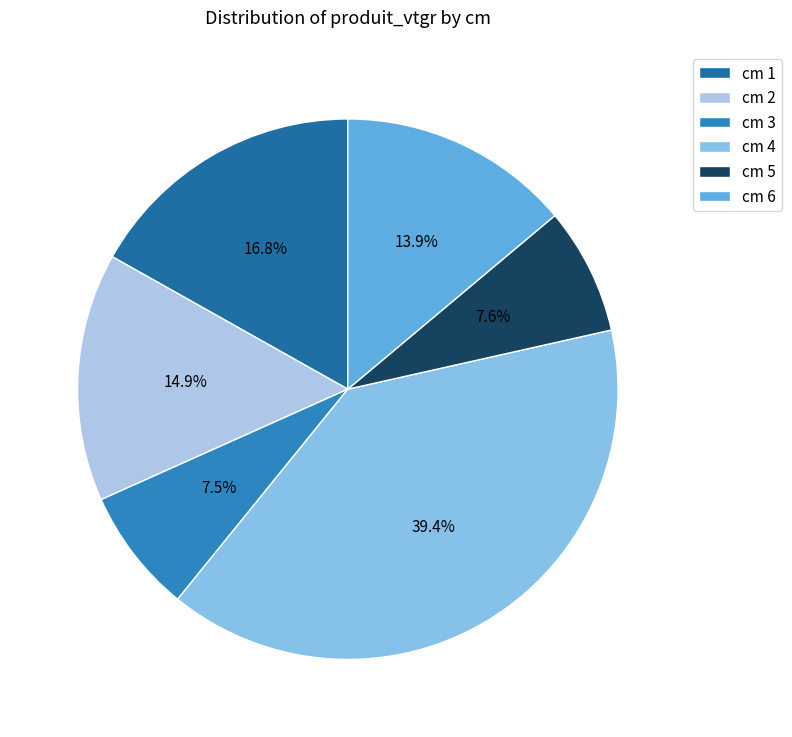

Count the number of slices in the pie.

6